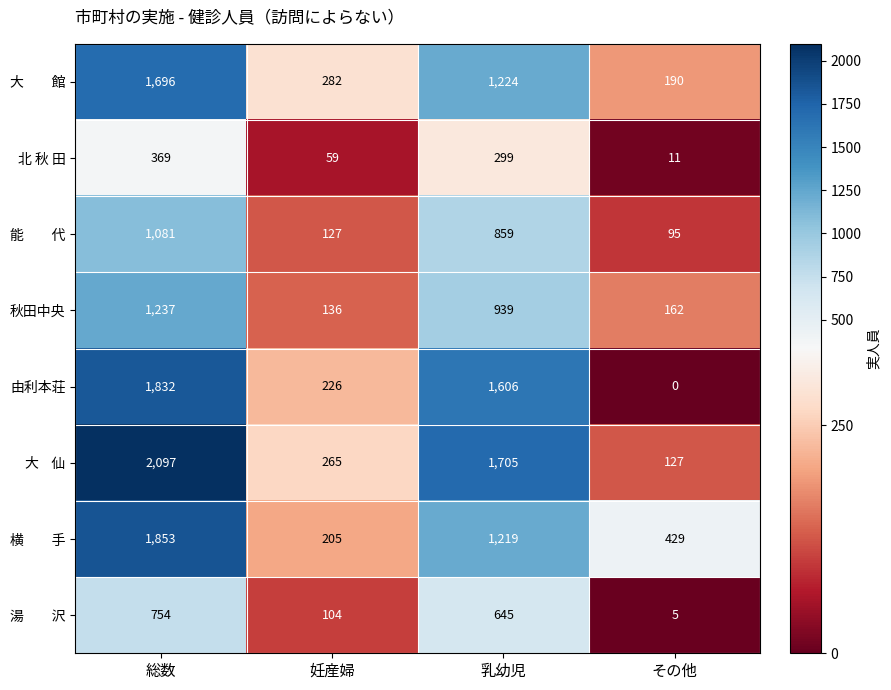

Is it true that 秋田中央 equals 162 at その他?

True